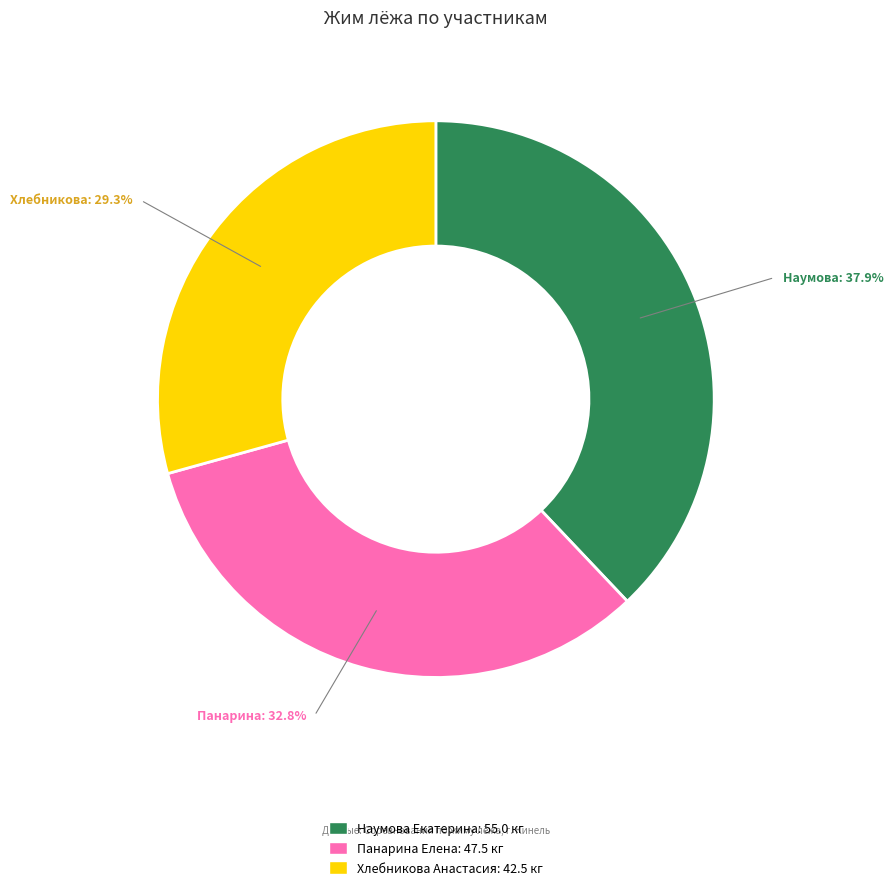

How many slices are in this pie chart?

3